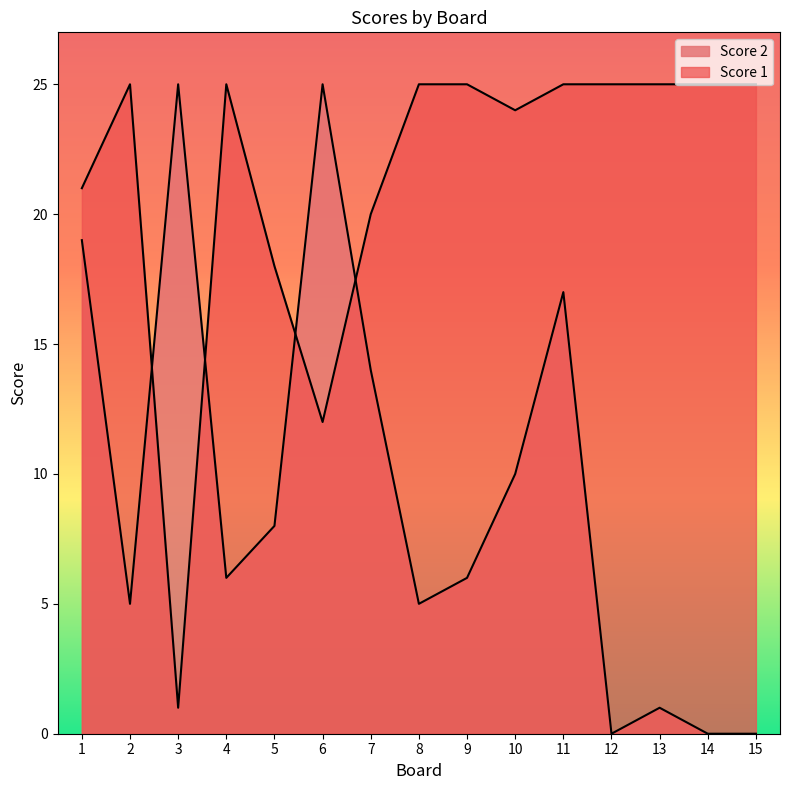

Where is the first local maximum for Score 1?

2